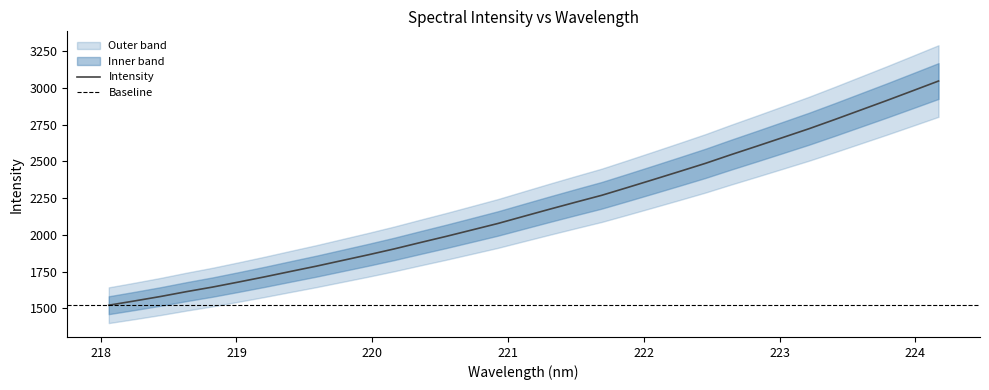

What is the smallest value displayed?

1520.6